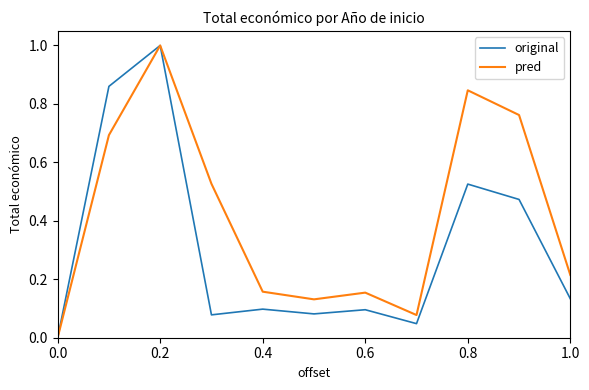

What is the average value of the original series?

0.3